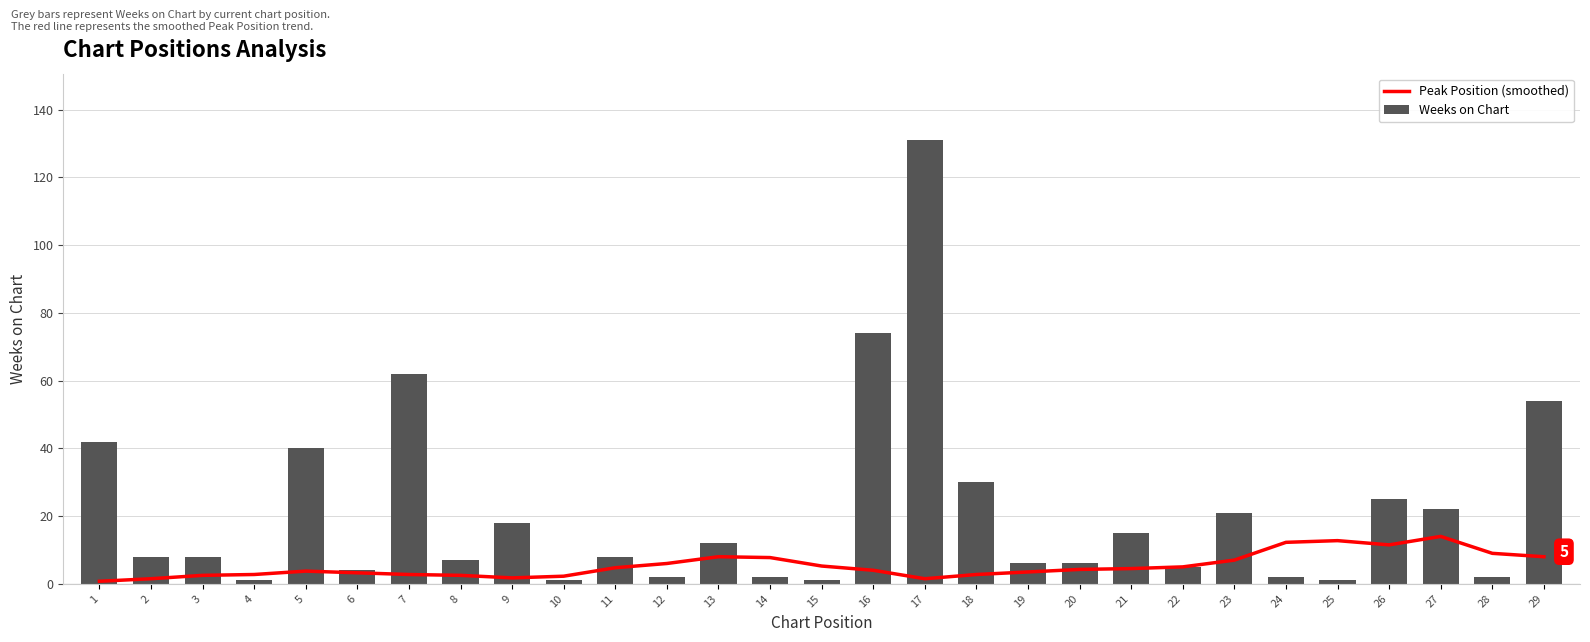

At which category is the sum across all series the highest?

17